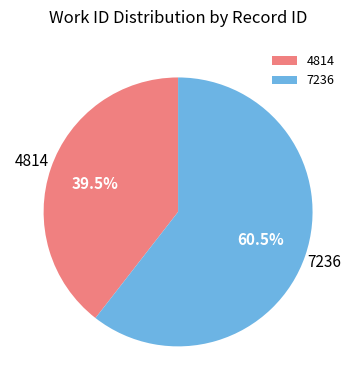

Combined, what portion of the pie is 4814 and 7236?

100.0%